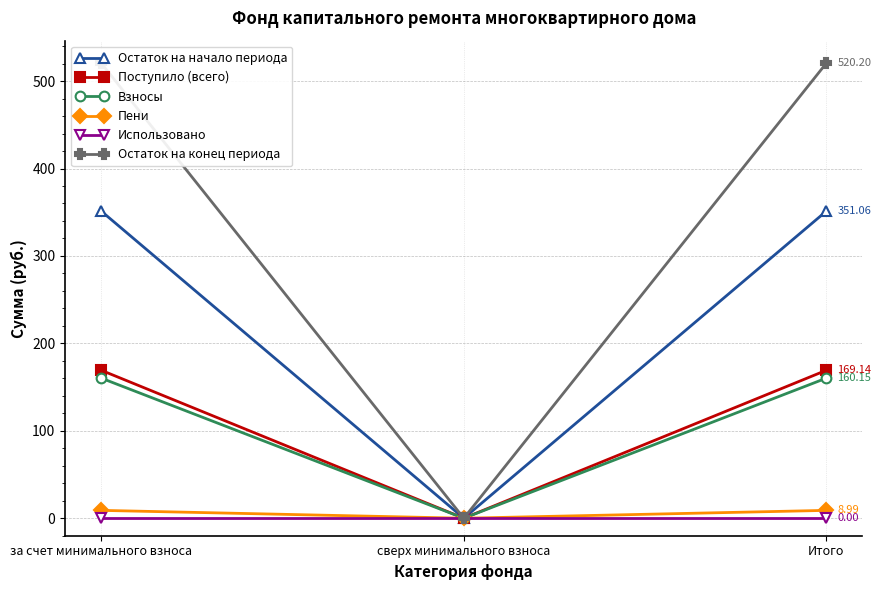

How many lines are shown in the chart?

6